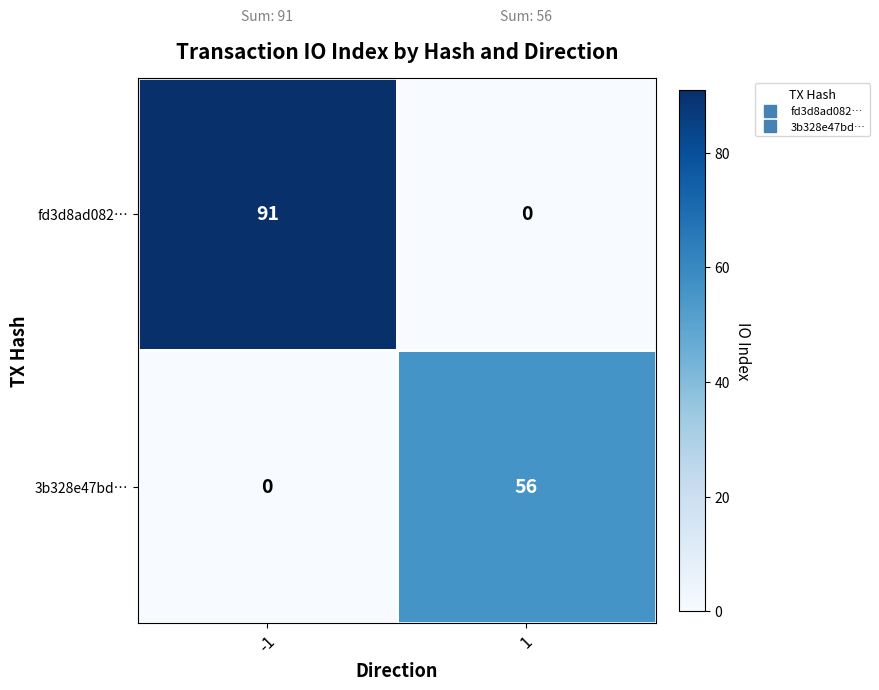

What is the difference between the highest and lowest values at -1?

91